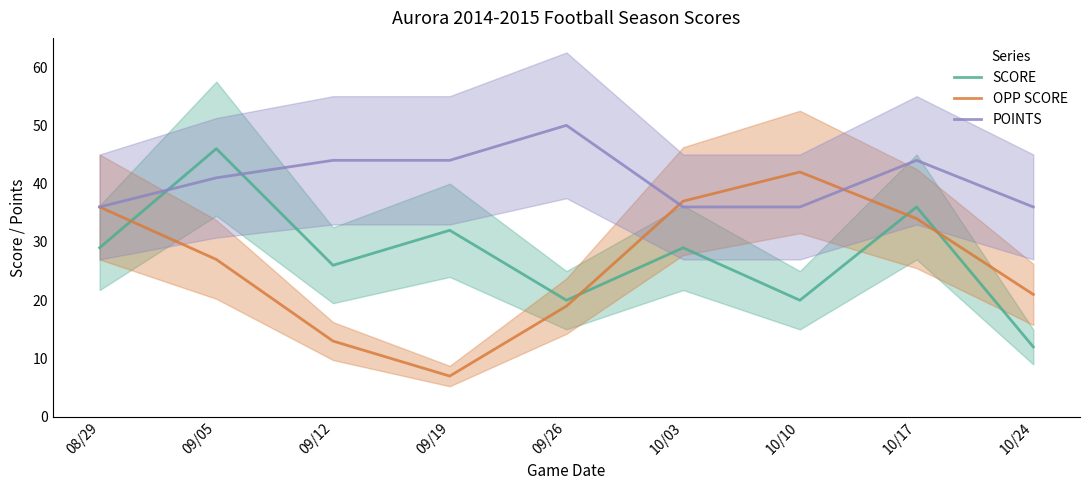

At 09/12, list the series in order from smallest to largest.

OPP SCORE, SCORE, POINTS